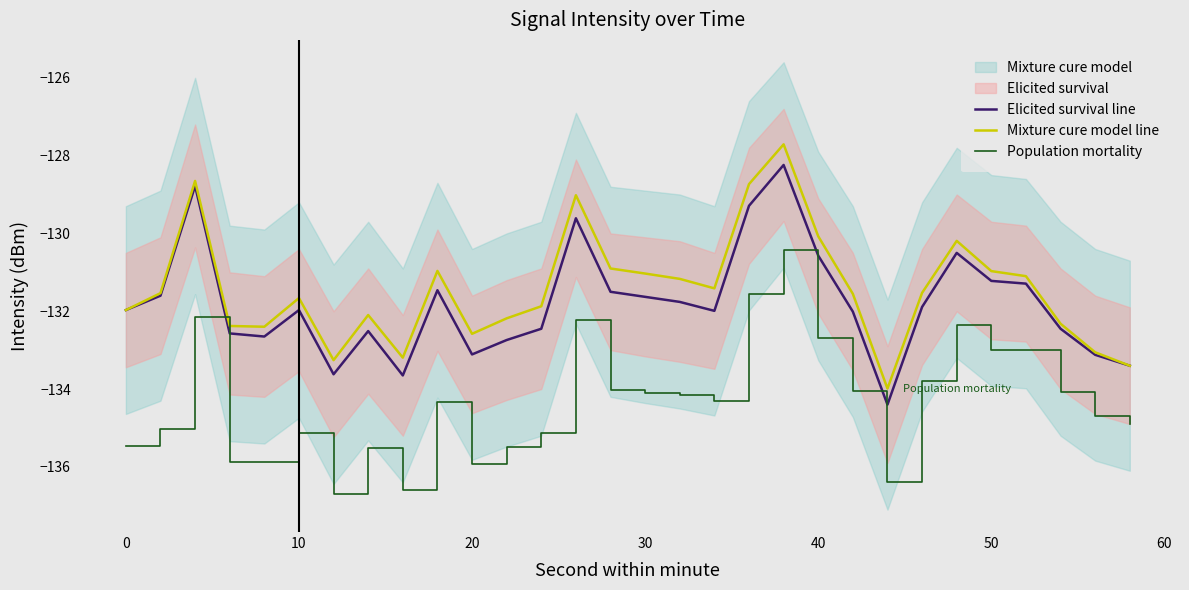

What is the maximum value for Elicited survival line?

-128.2